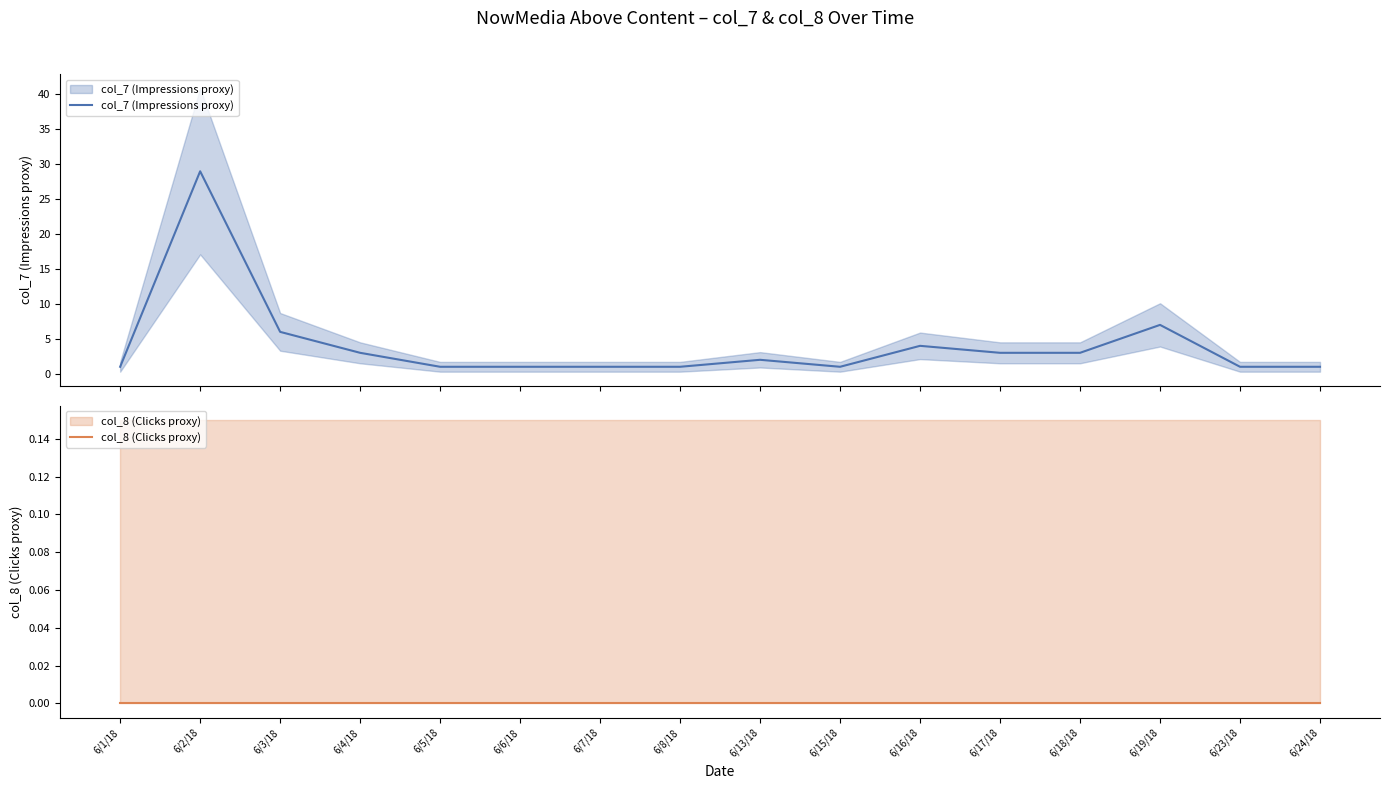

Which category has the highest value across all series?

6/2/18